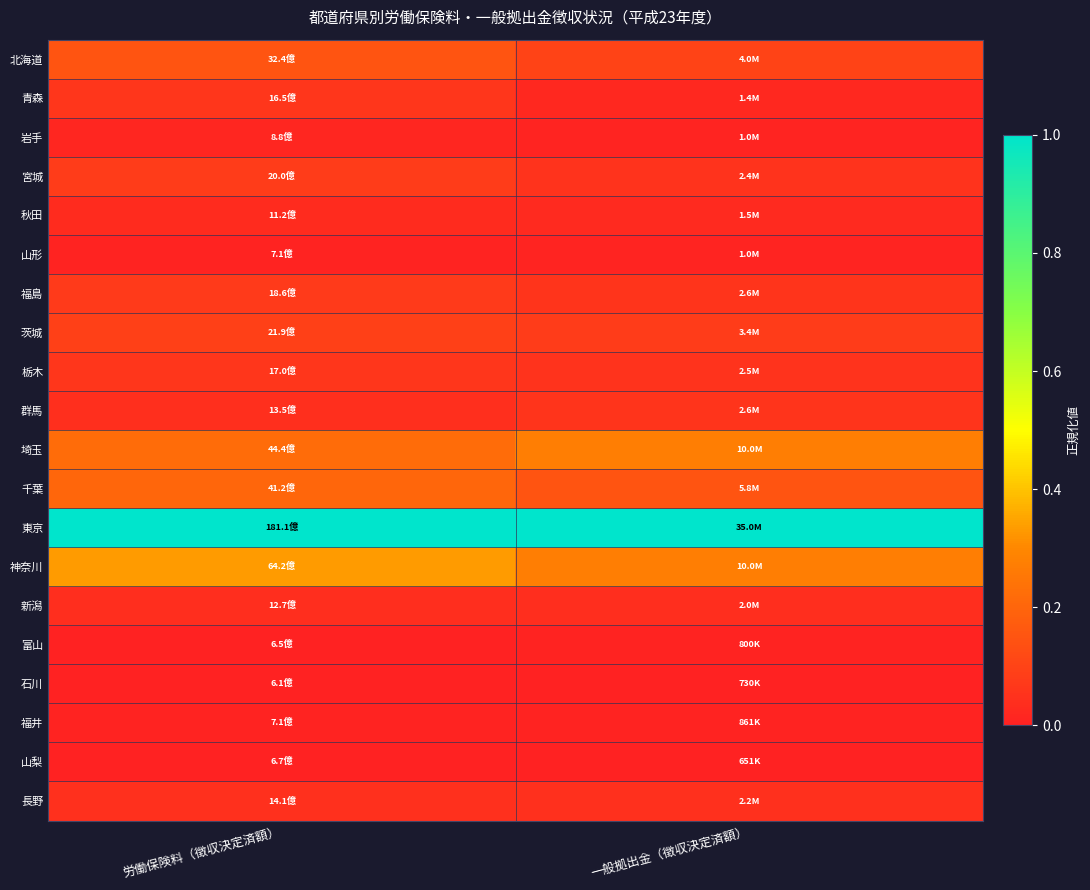

What is the total value across all series at 一般拠出金（徴収決定済額）?

2.3